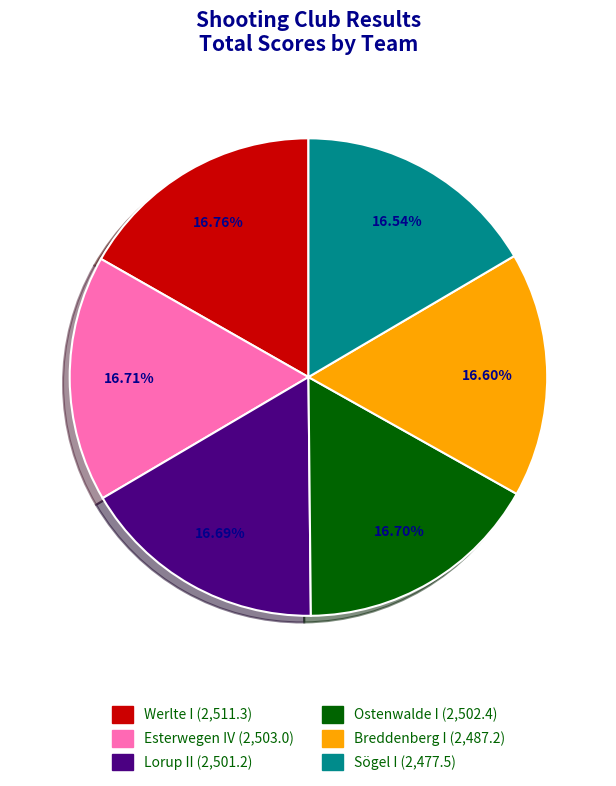

How many slices are in this pie chart?

6